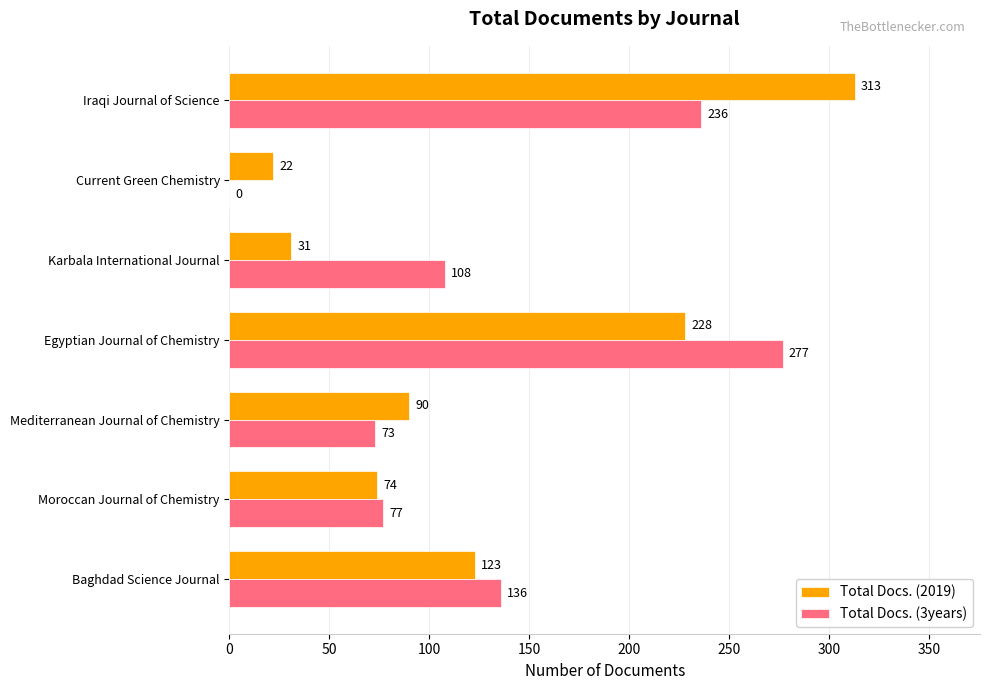

Is it true that Total Docs. (2019) equals 74 at Moroccan Journal of Chemistry?

True